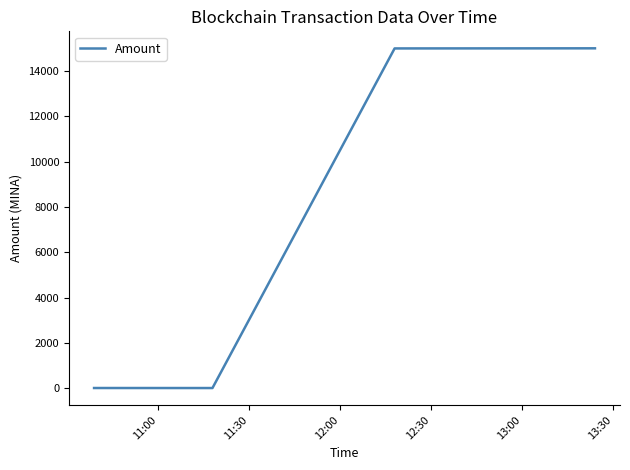

What is the maximum value shown in the chart?

15005.1